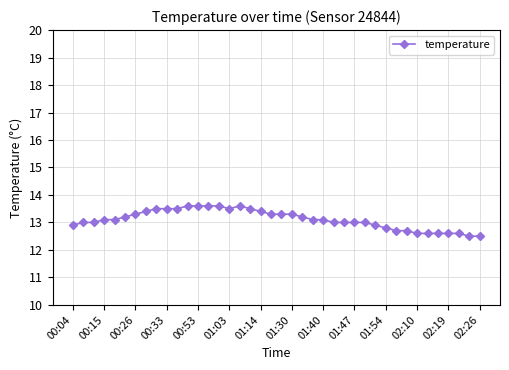

What is the difference between the second highest and second lowest values?

1.1